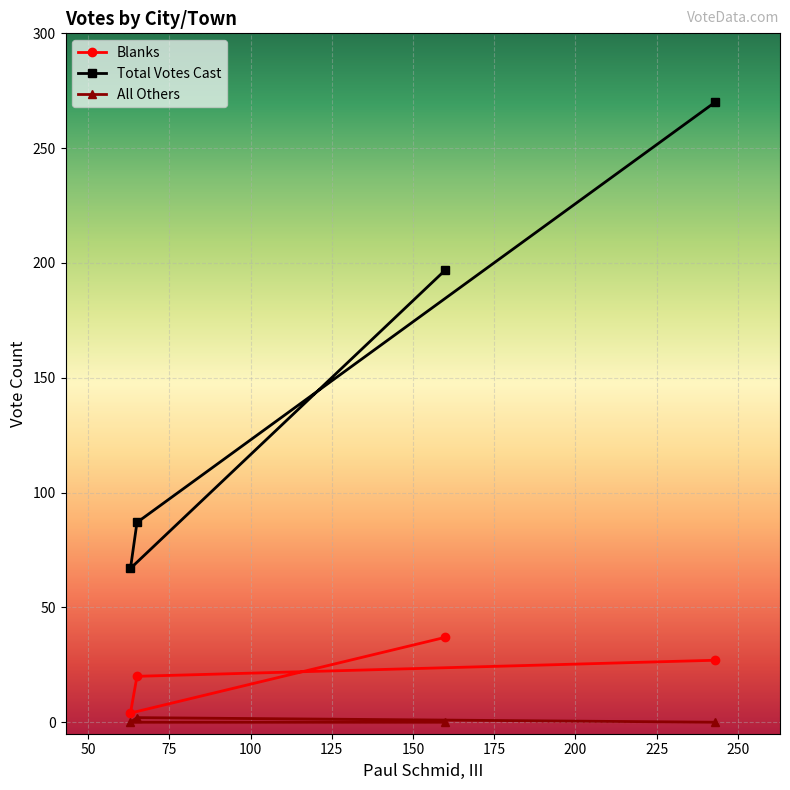

Reading right to left, transcribe all the data shown in this chart.

Blanks: 27	20	4	37
Total Votes Cast: 270	87	67	197
All Others: 0	2	0	0